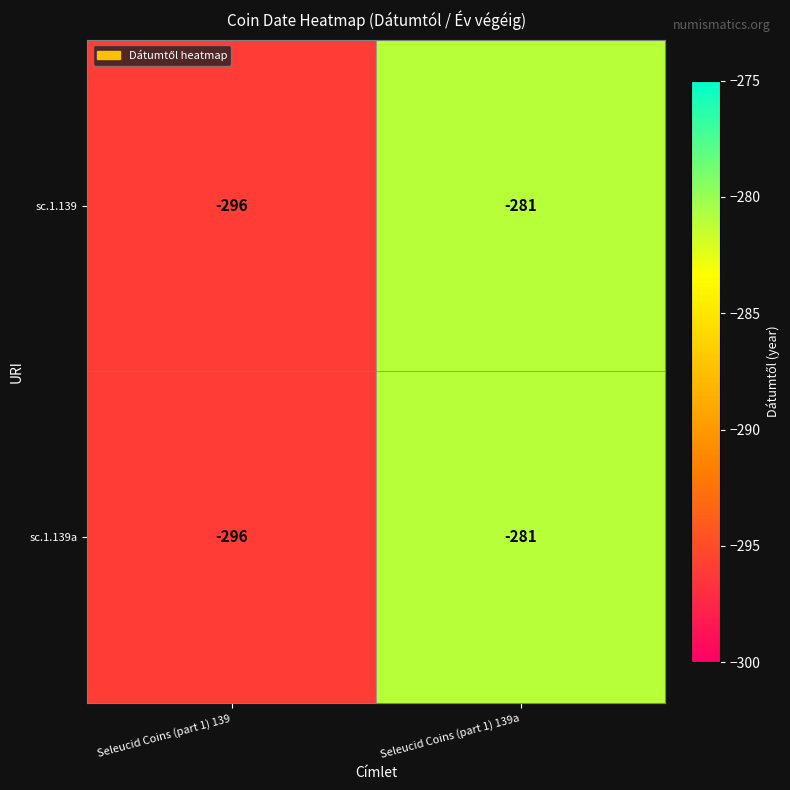

Is it true that sc.1.139a equals -281 at Seleucid Coins (part 1) 139a?

True